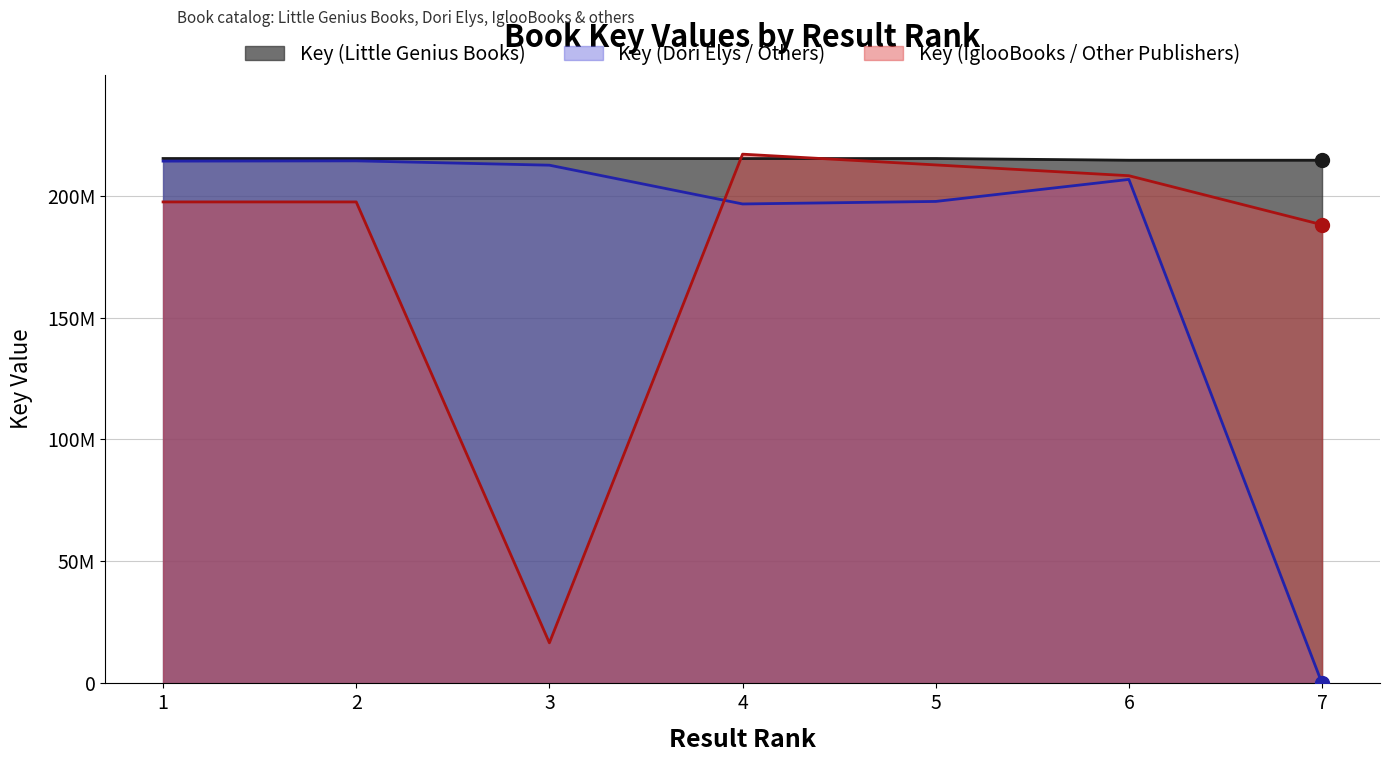

How many data points does each series have?

7